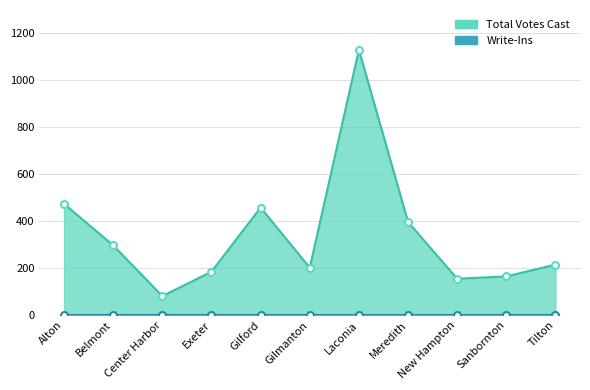

What is the label of the 9th point from the left?

New Hampton